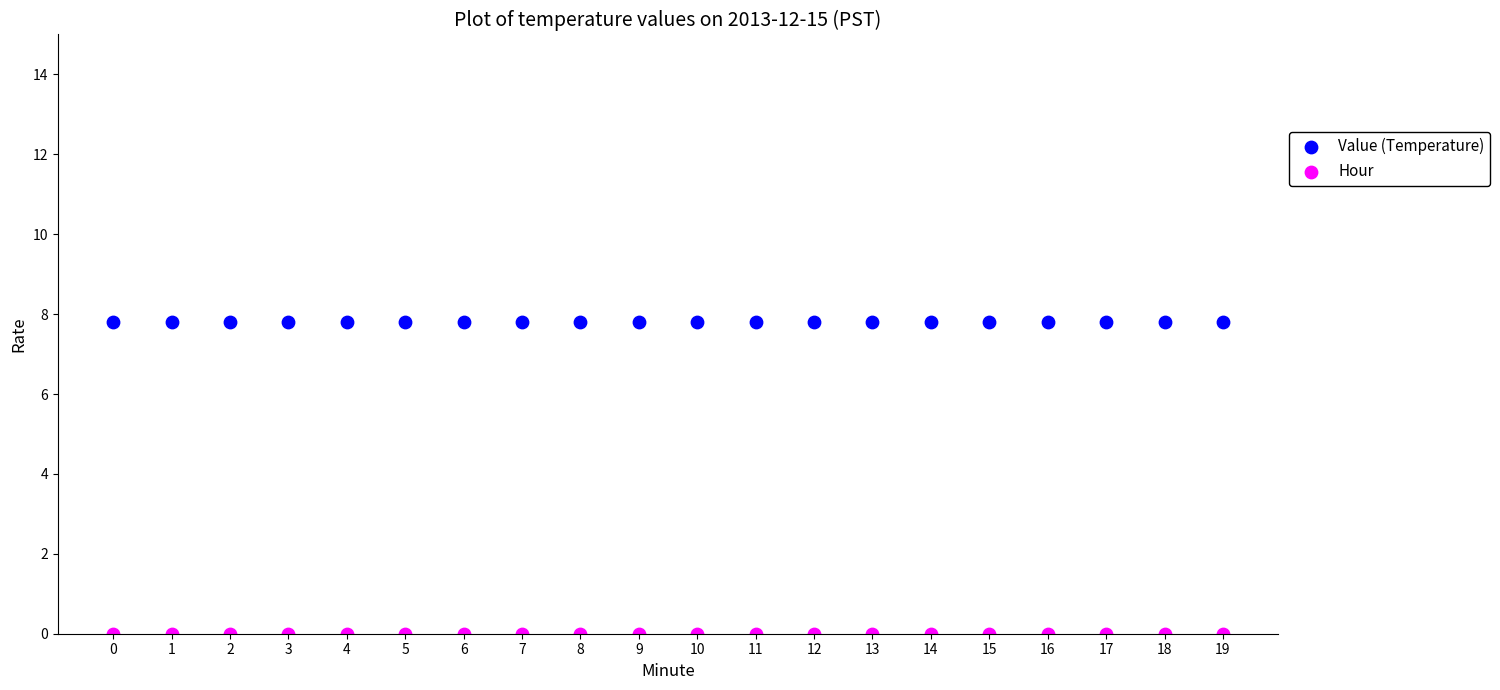

Which series contains the lowest Y value?

Hour